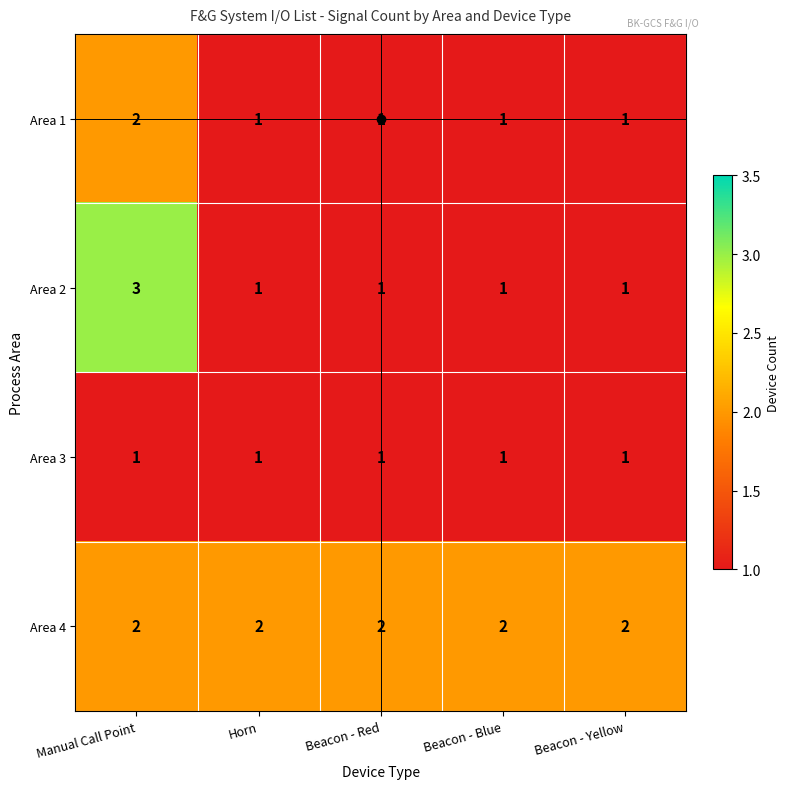

At which category is the sum across all series the highest?

Manual Call Point